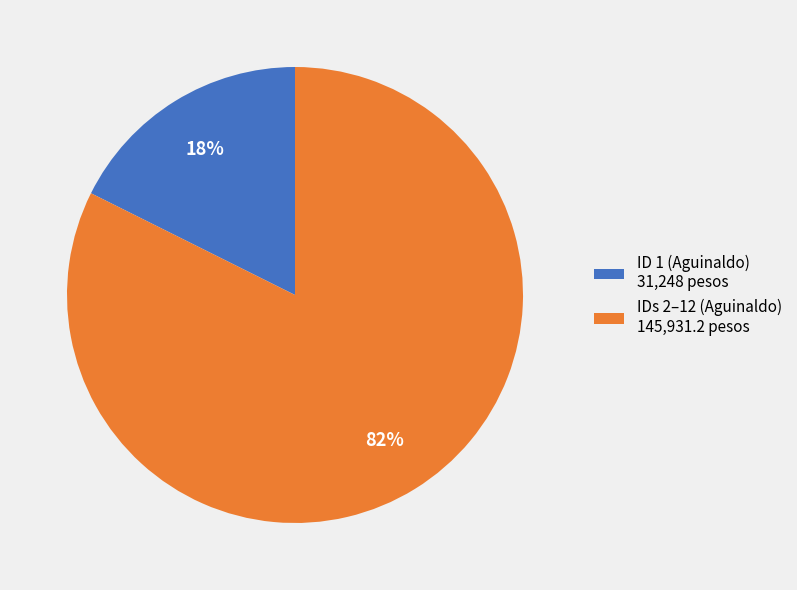

What percentage is the ID 1 (Aguinaldo) 31,248 pesos slice, to the nearest percent?

18%